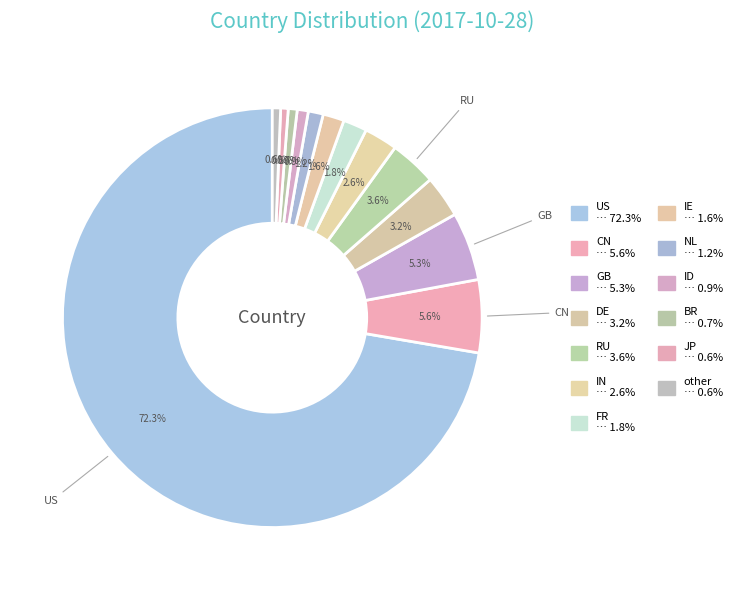

How many slices are in this pie chart?

13